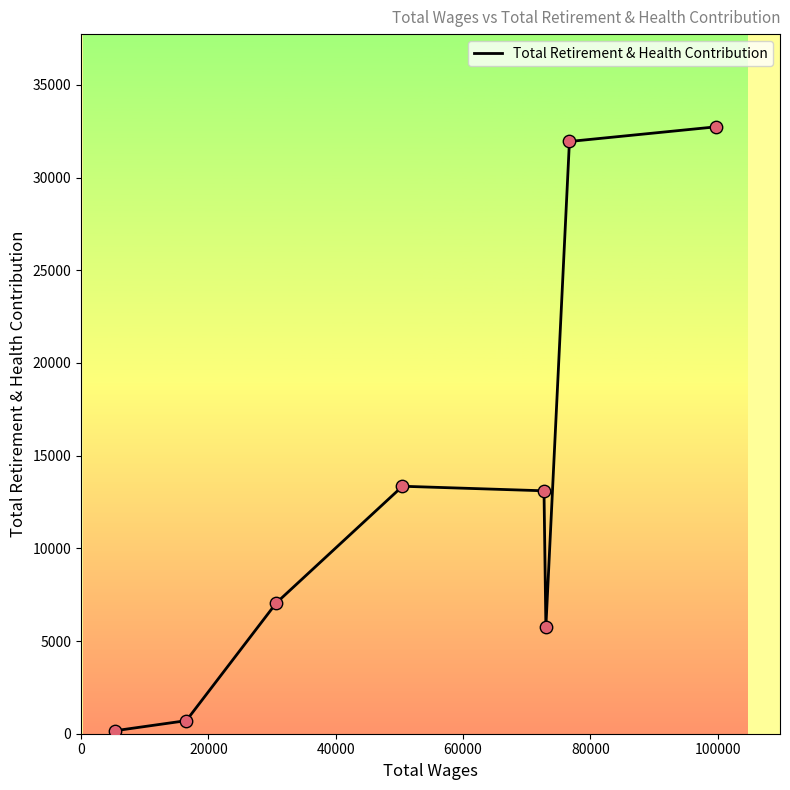

What is the difference between the maximum and minimum values?

32576